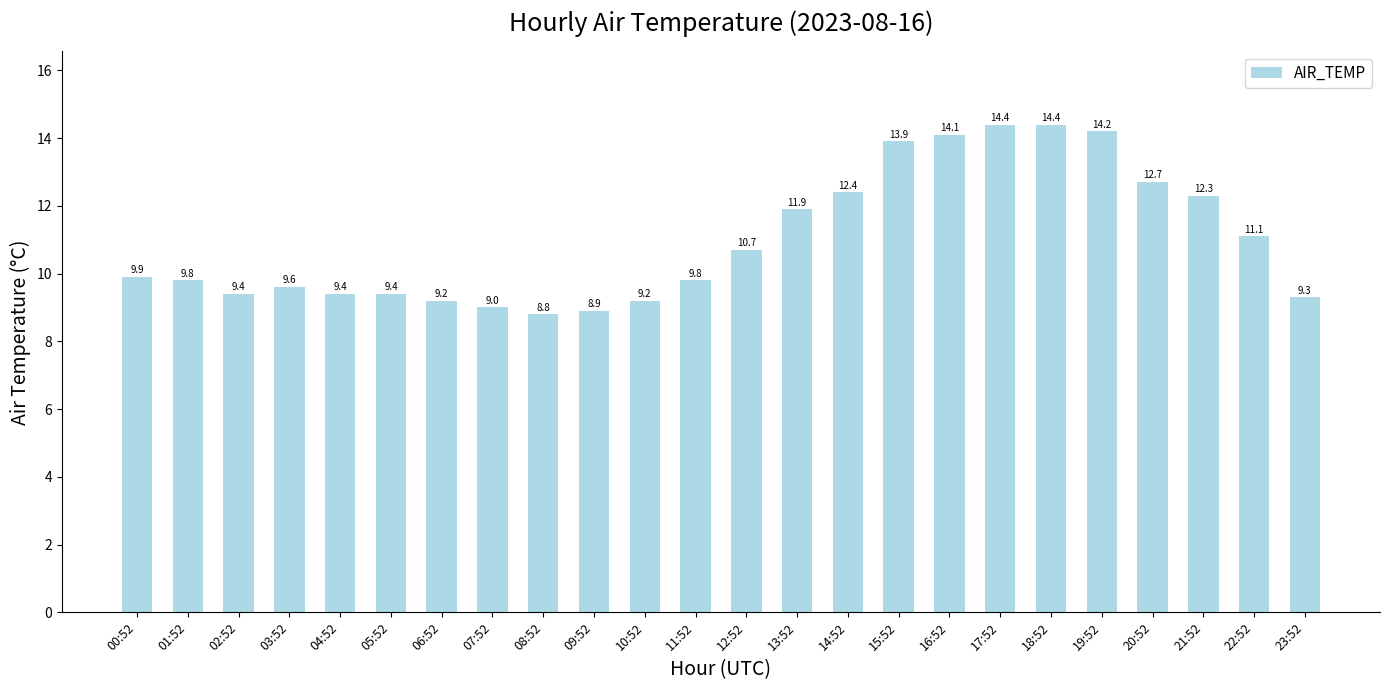

Which category has the lowest value across all series?

08:52